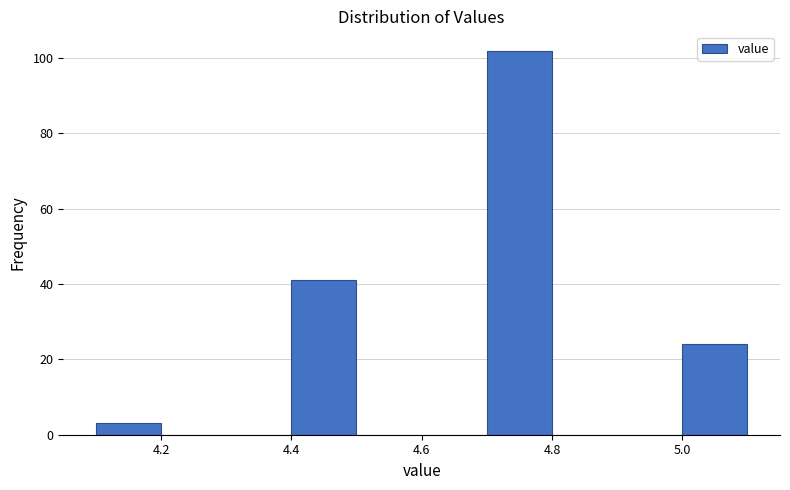

Which range on the x-axis has the tallest bar?

4.7 to 4.8